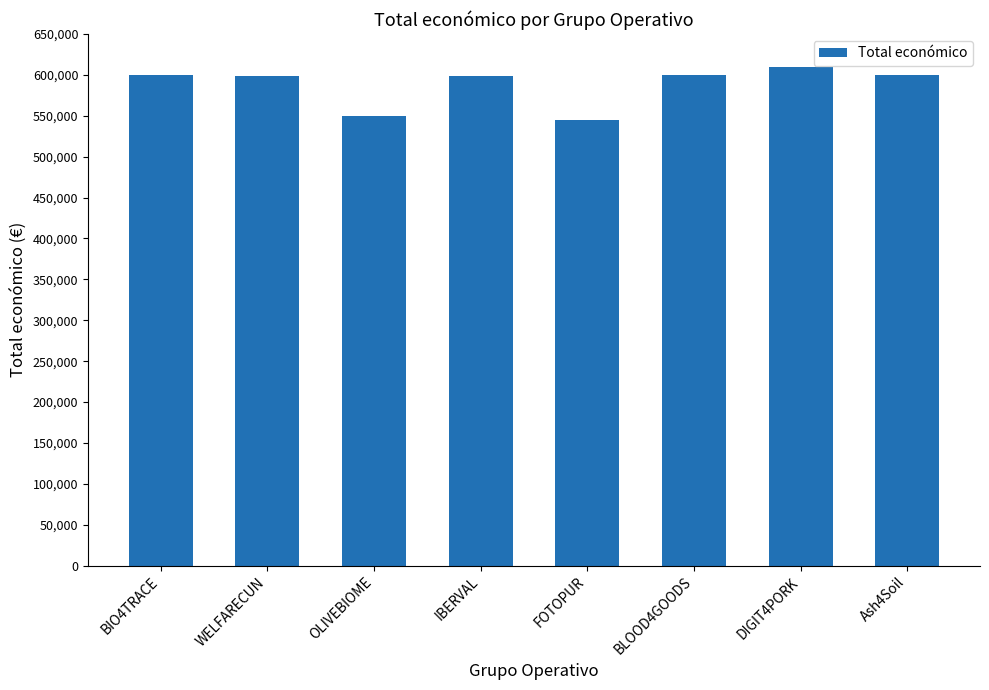

What is the average value?

587562